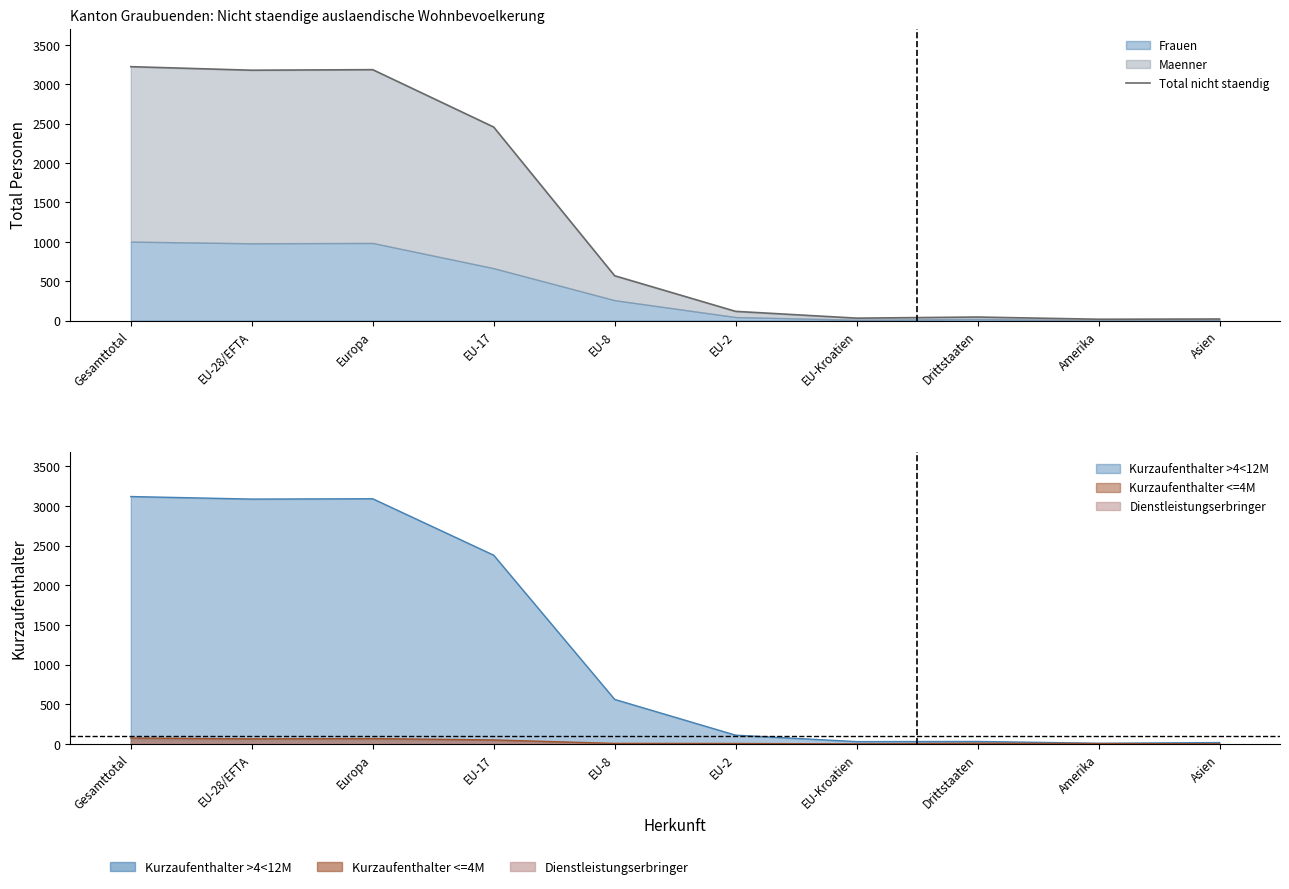

Where is the data nearest to the value 1619?

EU-17